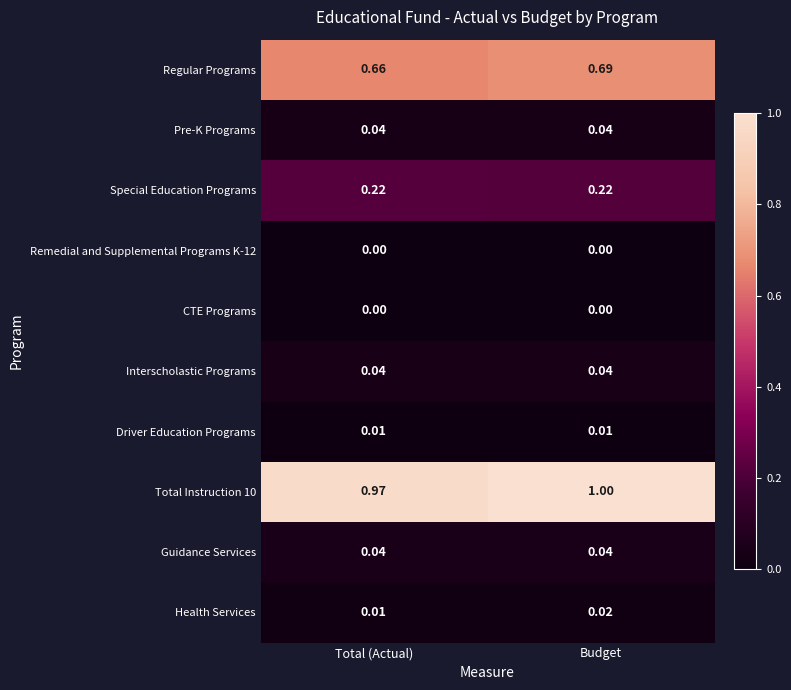

List the labels in order of Total Instruction 10 value, largest first.

Budget, Total (Actual)